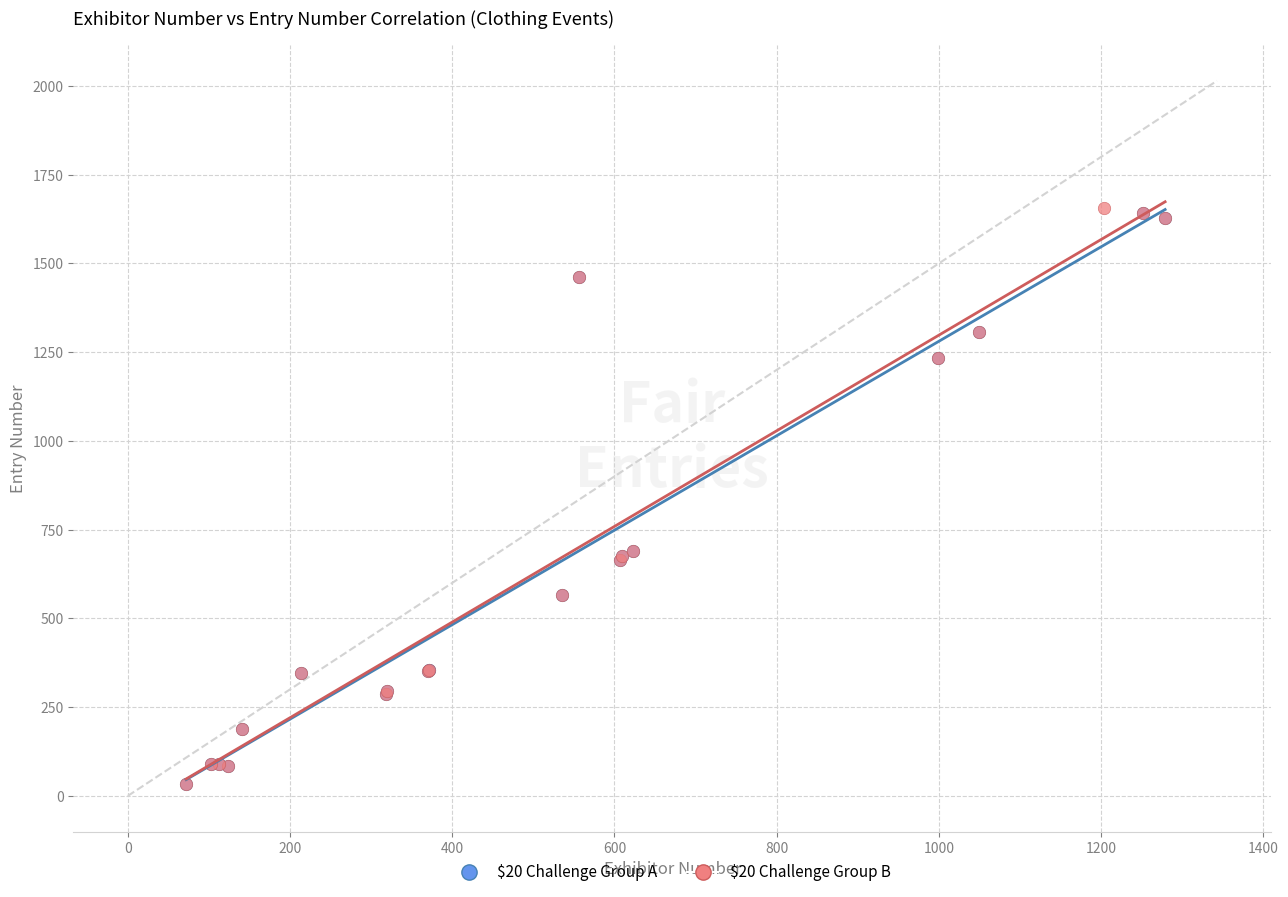

What are all the series names shown in the legend?

$20 Challenge Group A, $20 Challenge Group B